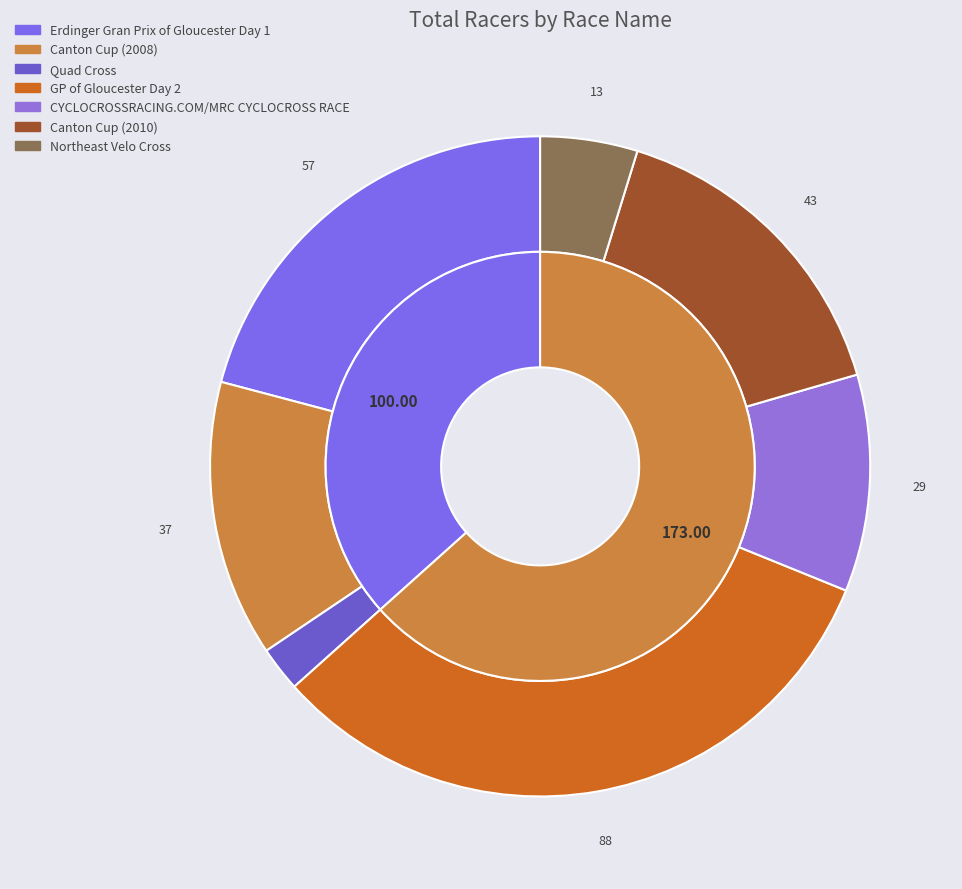

Which has a higher value, GP of Gloucester Day 2 or Canton Cup (2008)?

GP of Gloucester Day 2